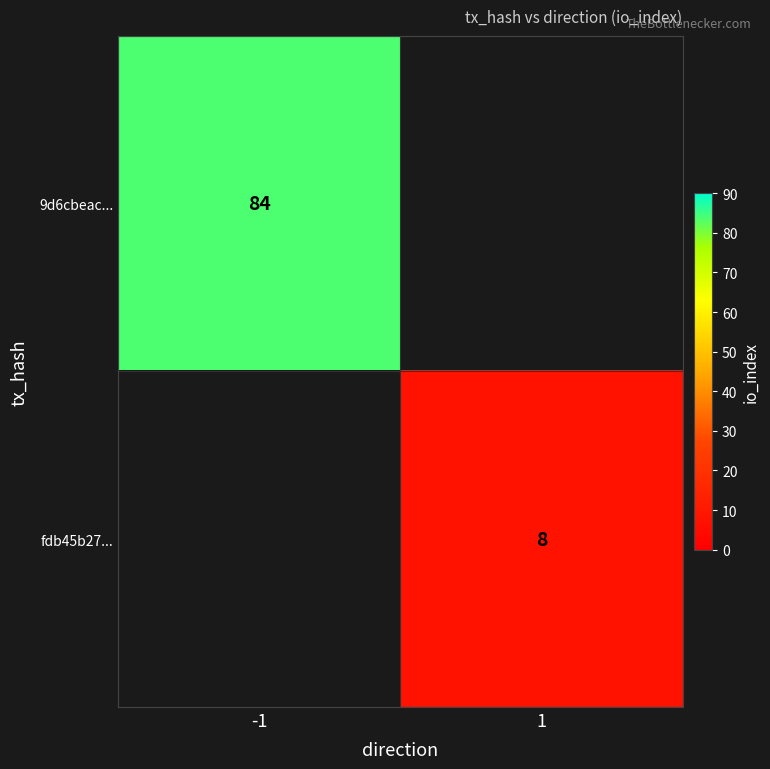

The fdb45b27... series shows 5 at 1. True or false?

False